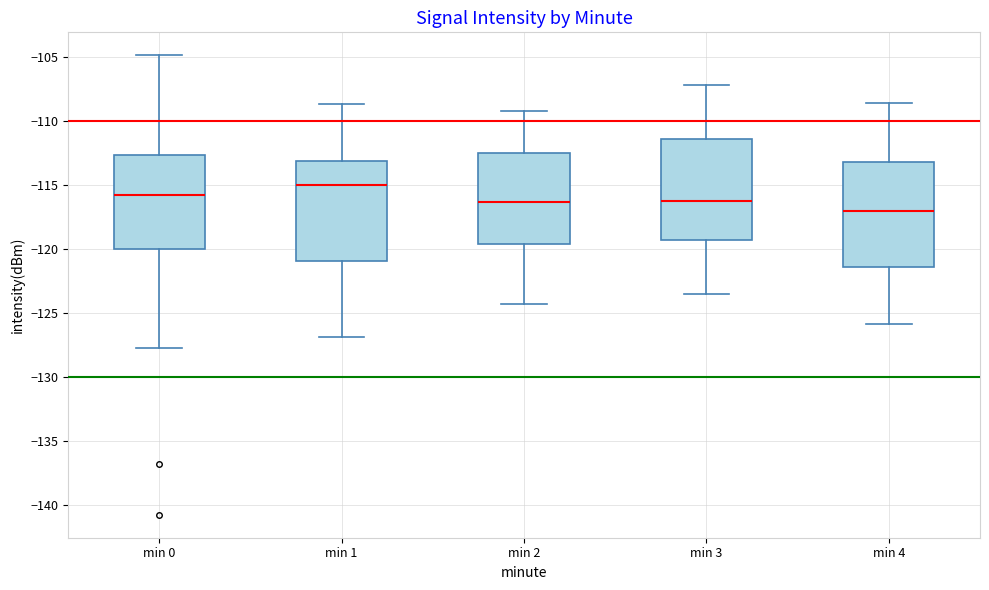

Reading left to right, transcribe this box plot: for each box, give where its median line is, the range the box spans, and where its two whiskers end, as read against the y-axis. The values are not printed on the chart, so give them approximately, as read against the axis.

min 0: median -116.0, box -120.0 to -112.5, whiskers -127.5 to -105.0
min 1: median -115.0, box -121.0 to -113.0, whiskers -127.0 to -108.5
min 2: median -116.5, box -119.5 to -112.5, whiskers -124.5 to -109.0
min 3: median -116.0, box -119.5 to -111.5, whiskers -123.5 to -107.0
min 4: median -117.0, box -121.5 to -113.0, whiskers -126.0 to -108.5